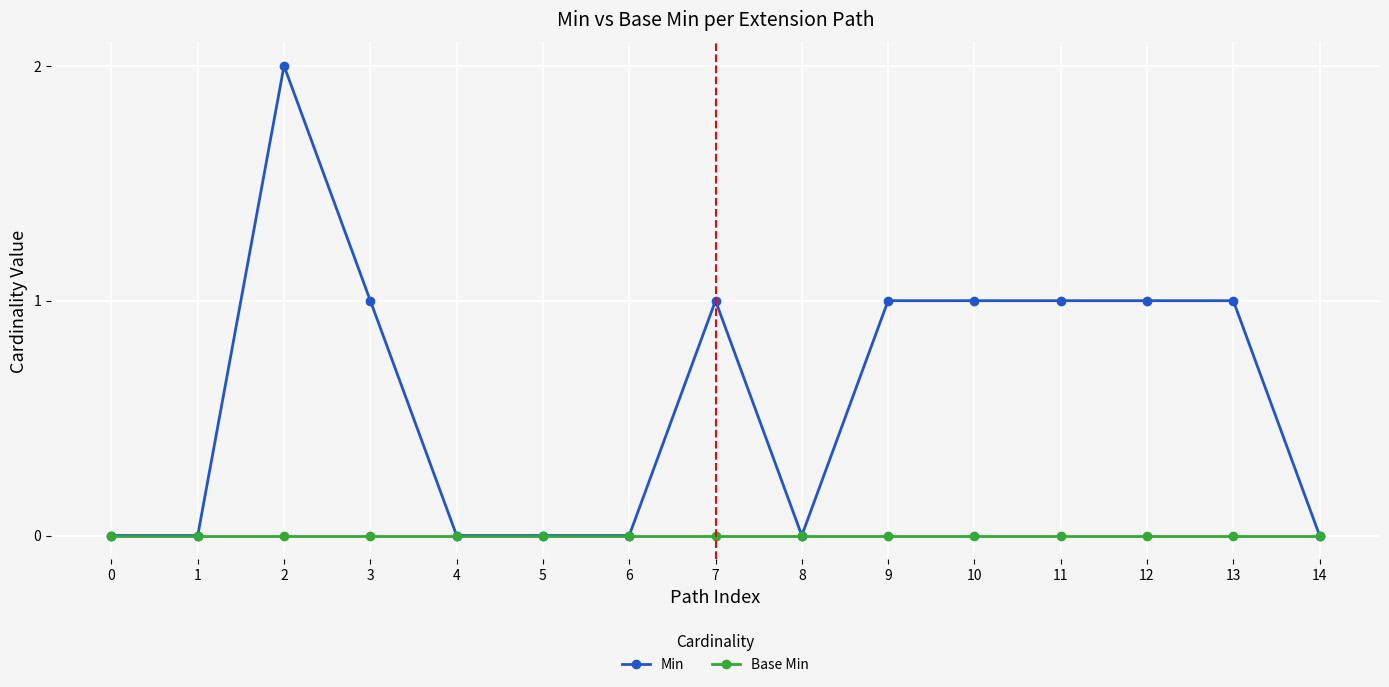

Count the Min values in the range 0 to 1.

14